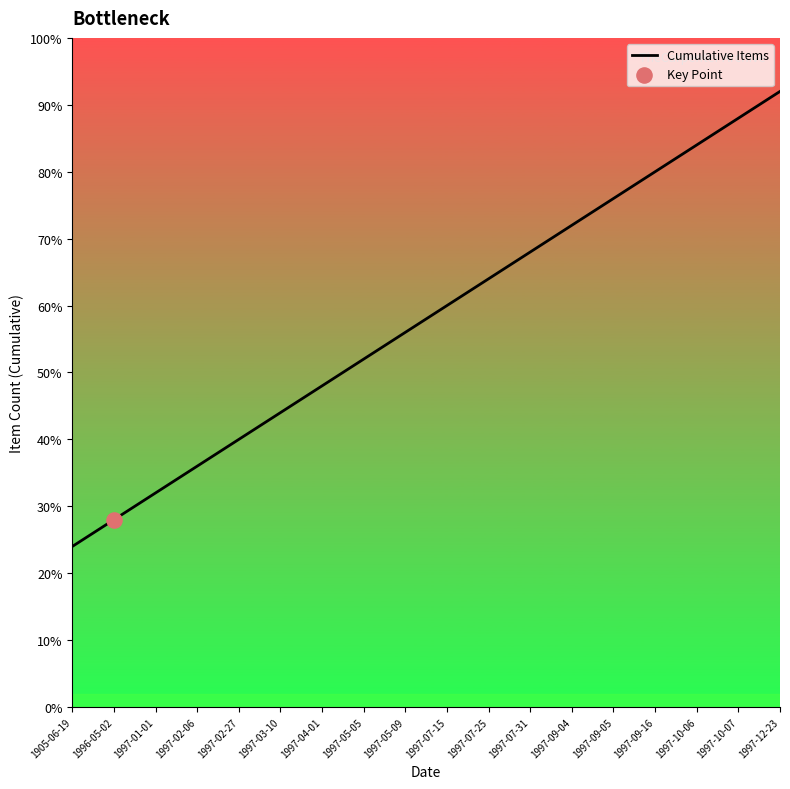

Does the chart have visible grid lines?

No